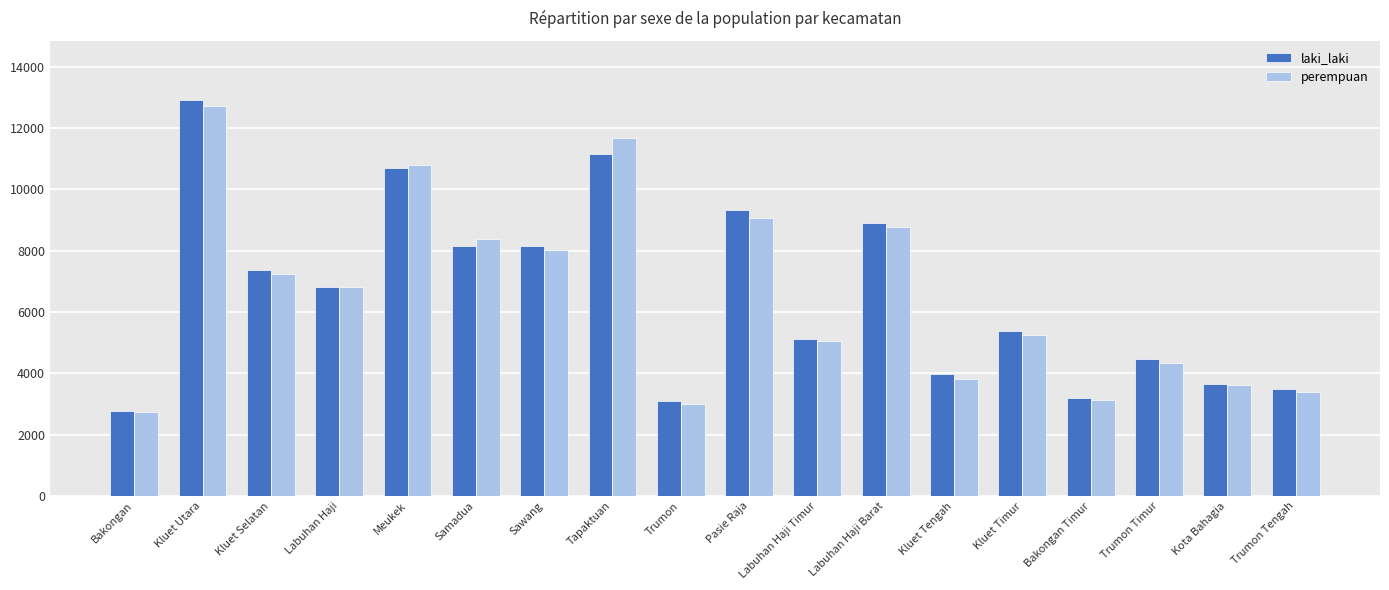

Which series has the largest range (max minus min)?

laki_laki